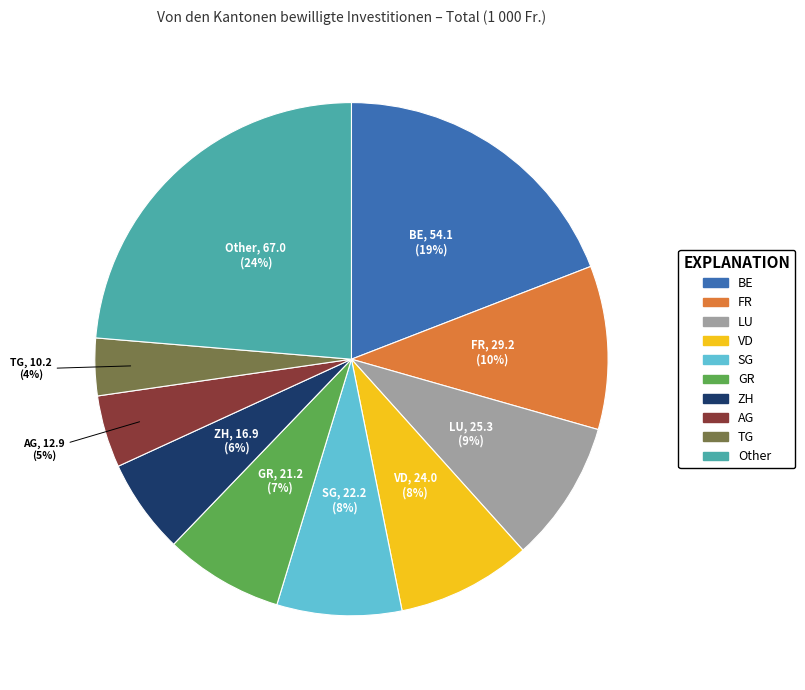

To the nearest percent, what is the average slice percentage?

10%